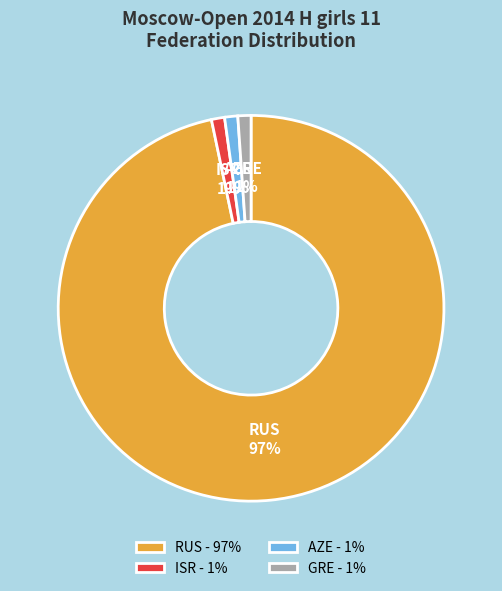

Is there any slice that represents more than half of the pie?

Yes